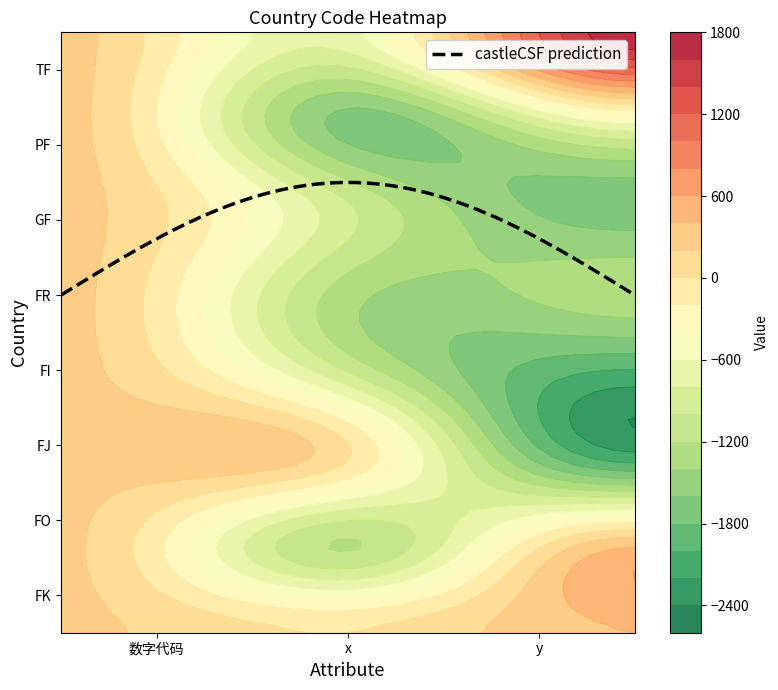

How many data points in GF are less than -987?

1